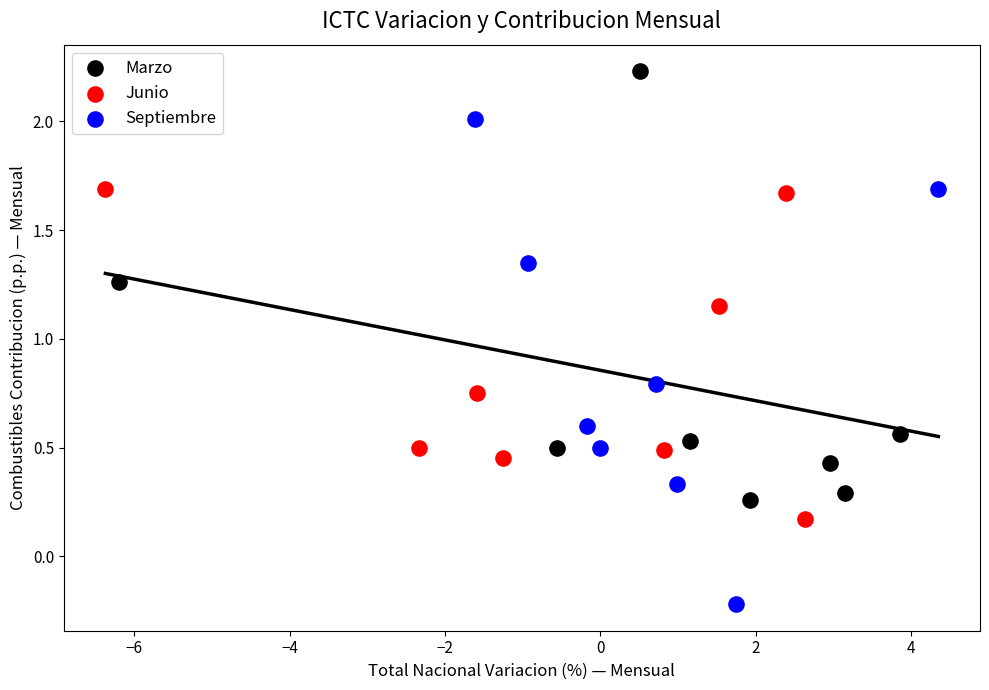

What are all the series names shown in the legend?

Marzo, Junio, Septiembre